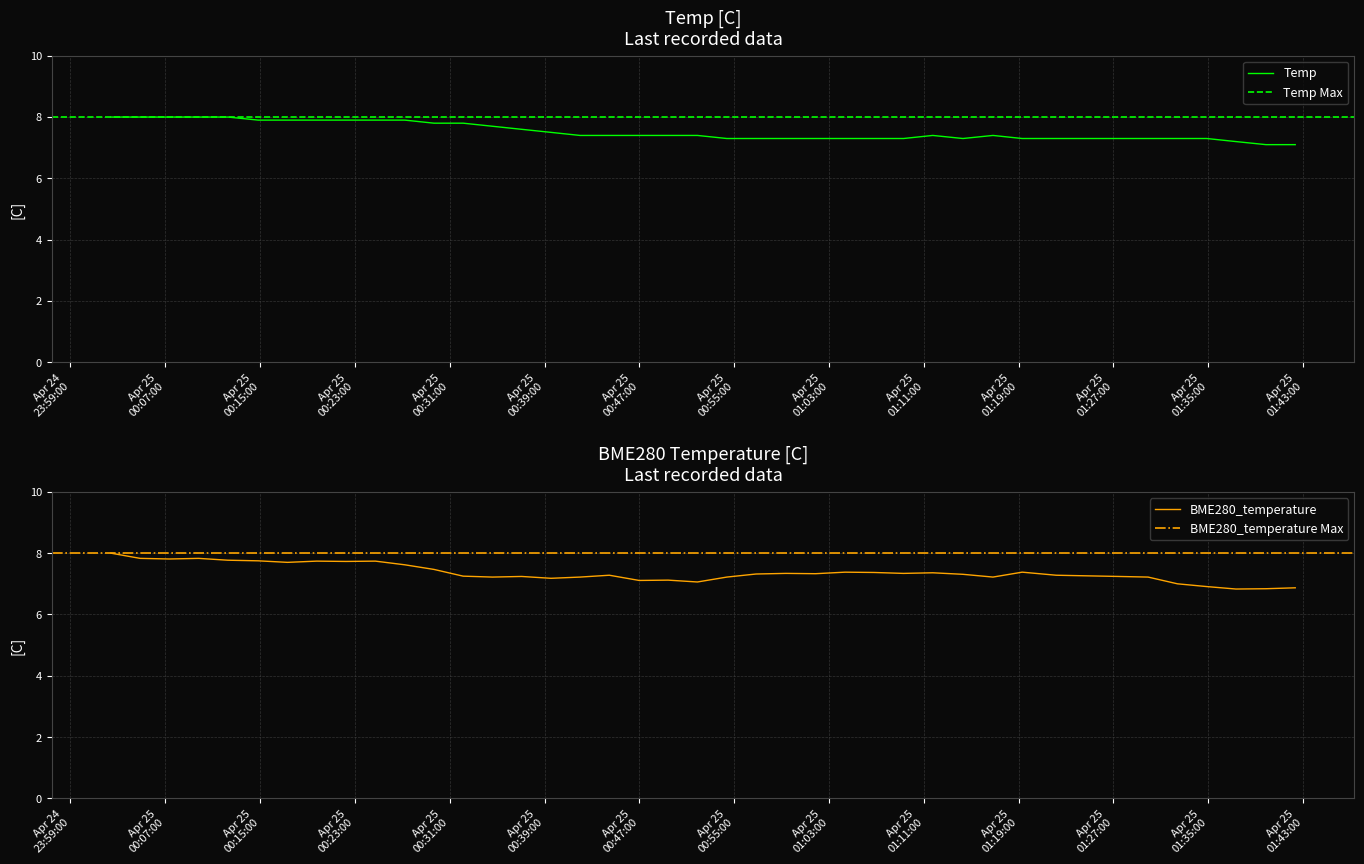

How many interior local valleys does the Temp series have?

1